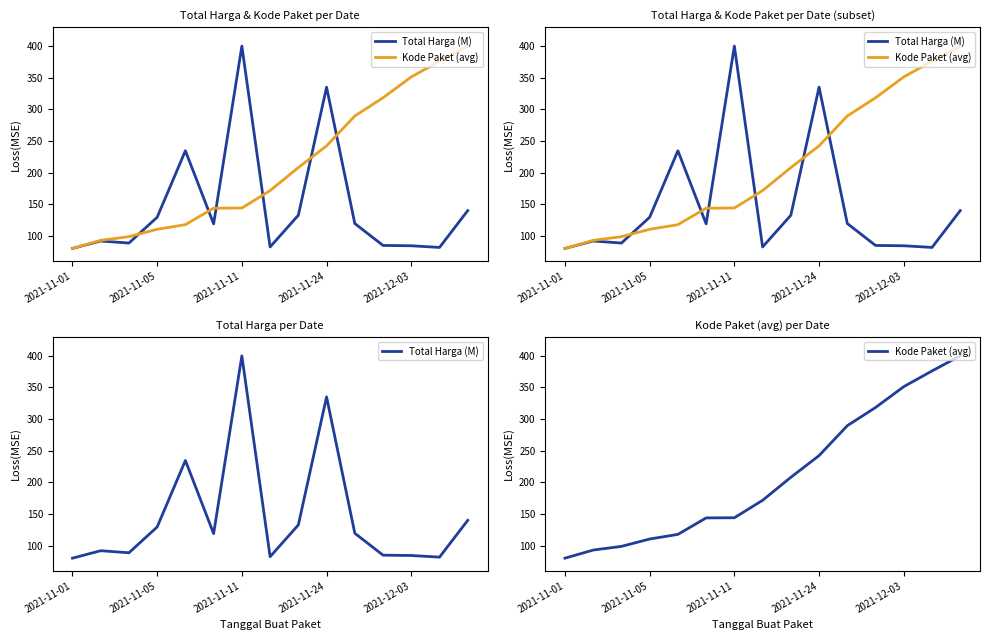

Reading right to left, list all the values displayed in this chart.

Total Harga (M): 139.8	81.6	84.2	84.7	119.4	335.1	132.5	82.4	400.0	118.9	234.5	129.3	88.5	91.8	80.0
Kode Paket (avg): 400.0	376.1	351.3	318.3	289.5	242.2	207.9	171.5	143.9	143.7	117.6	110.3	98.6	92.8	80.0